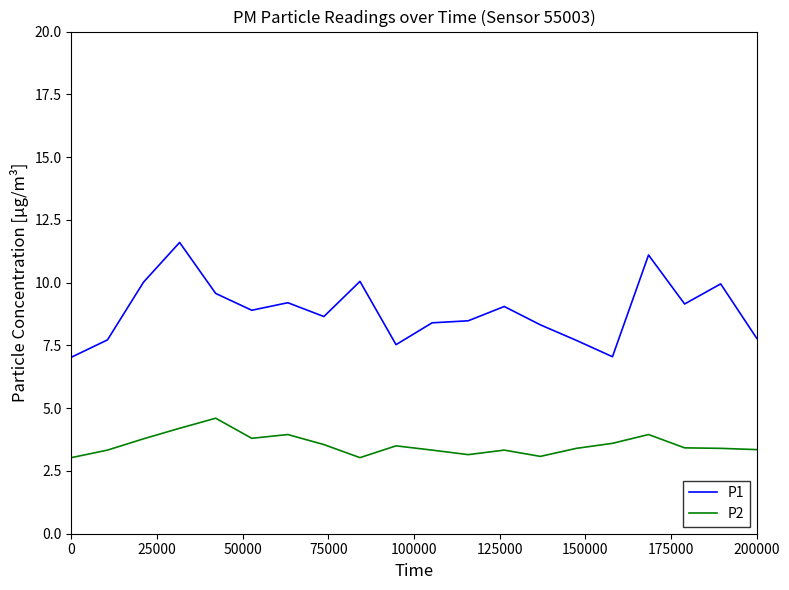

Does the chart have visible grid lines?

No